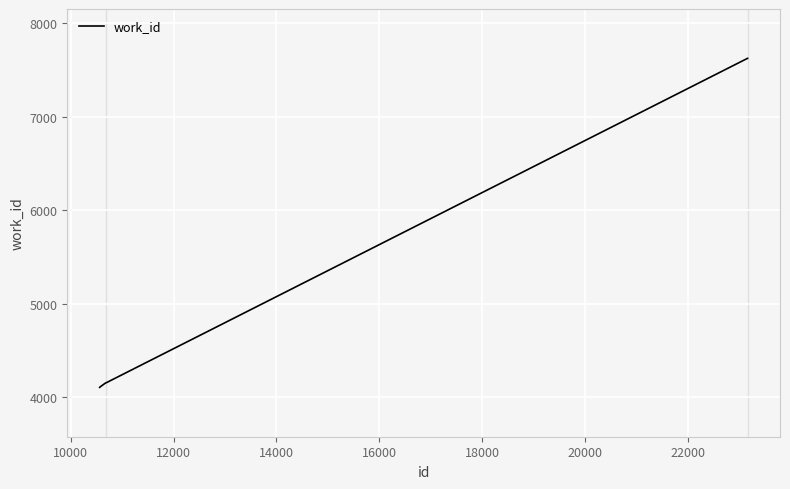

What is the average value?

5184